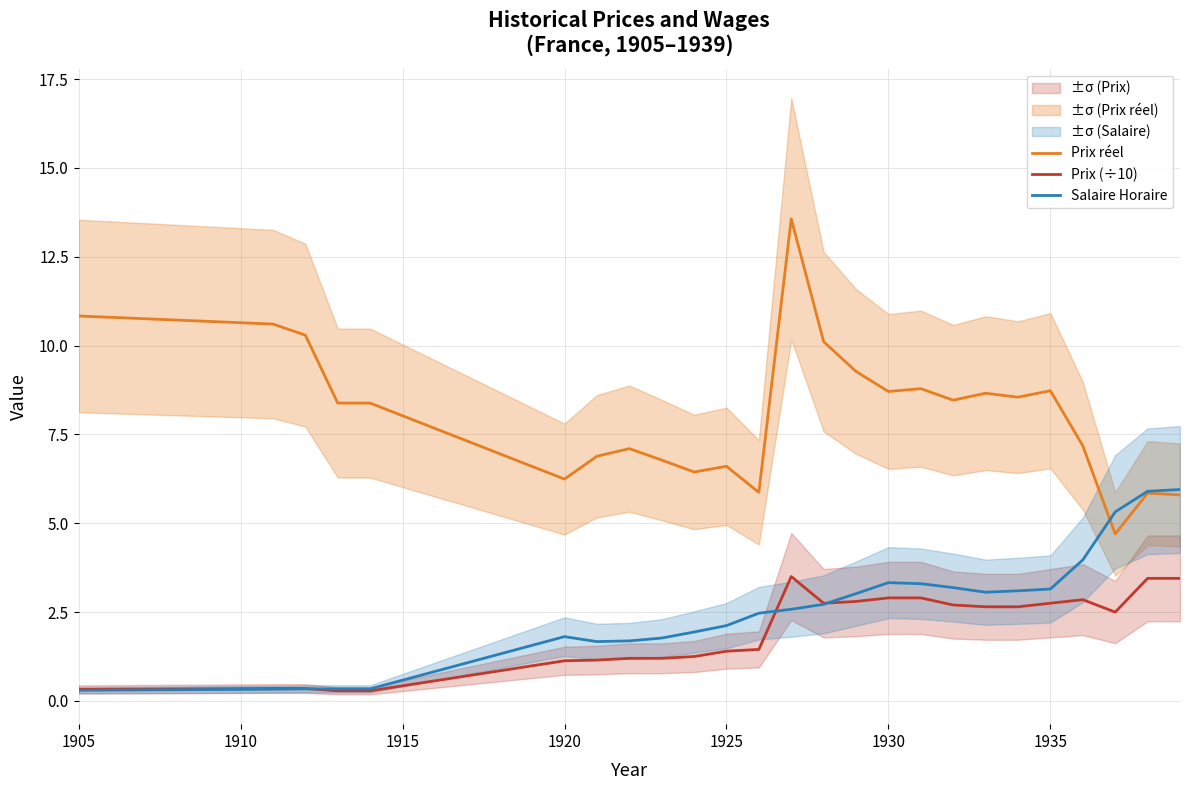

True or false: Prix (÷10) and Prix réel cross at least once.

False